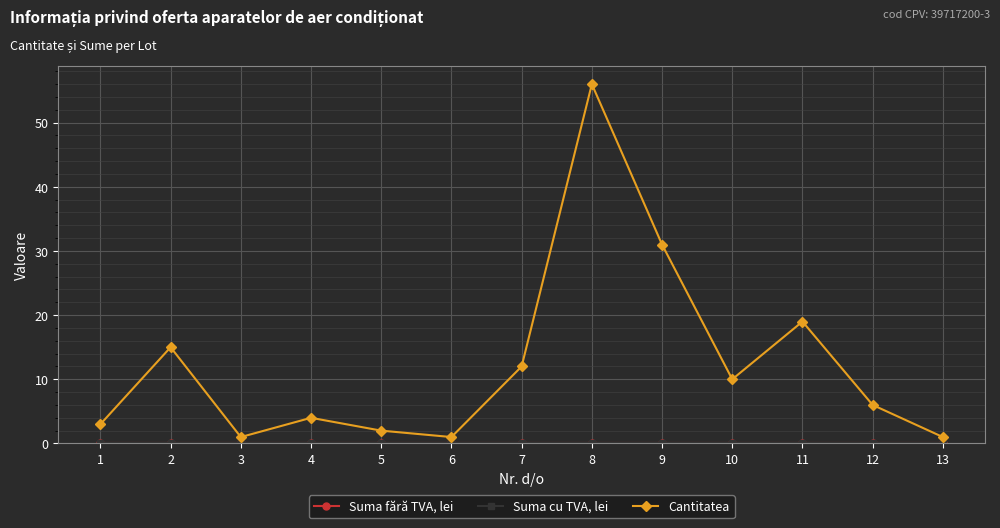

True or false: Suma fără TVA, lei and Suma cu TVA, lei intersect in this chart.

False